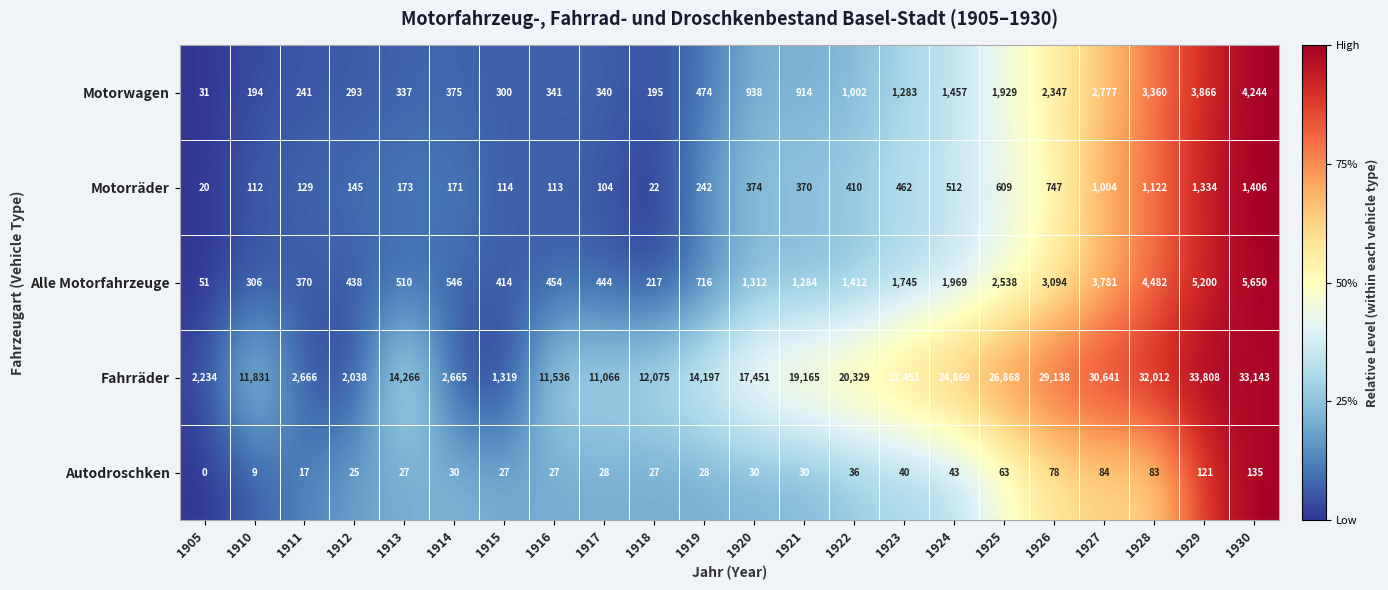

At which category is the sum across all series the highest?

1930